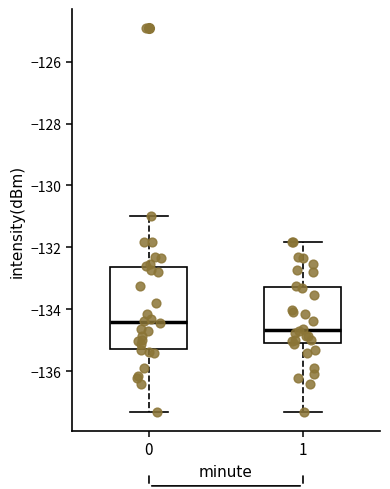

Reading left to right, read every box against the y-axis: the position of its median line, the range the box covers, and the ends of its whiskers. The values are not printed on the chart, so give them approximately, as read against the axis.

0: median -134.4, box -135.2 to -132.6, whiskers -137.4 to -131.0
1: median -134.6, box -135.2 to -133.2, whiskers -137.4 to -131.8